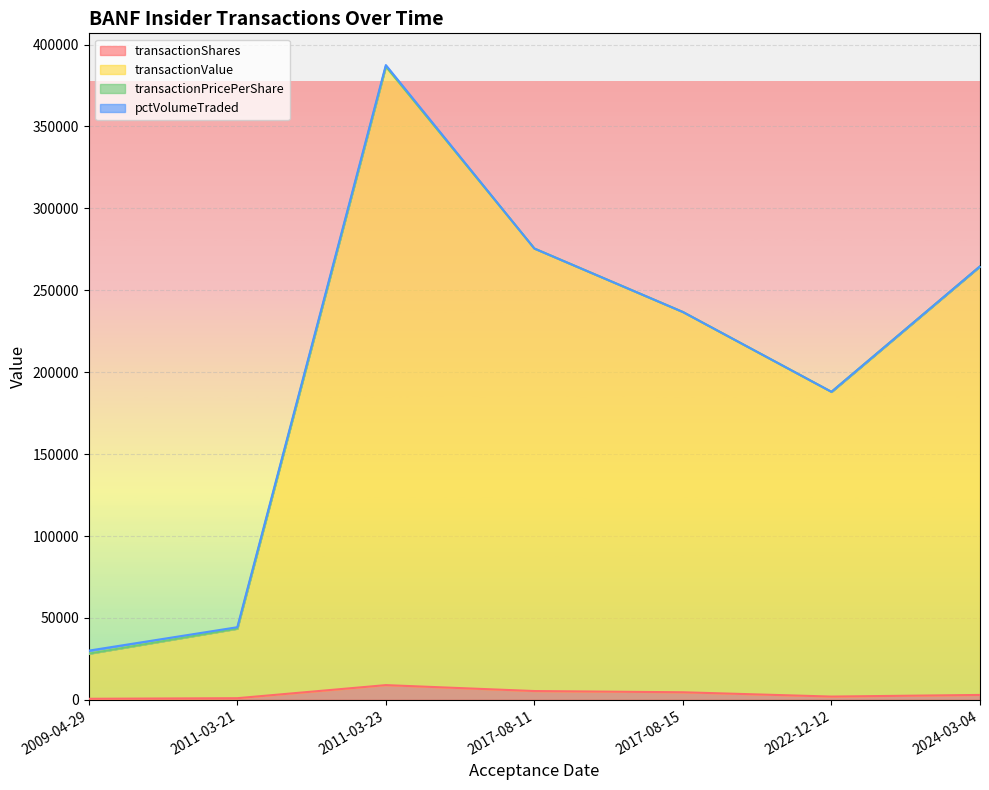

What is the sum of the transactionValue values at 2011-03-21 and 2017-08-15?

280201.2